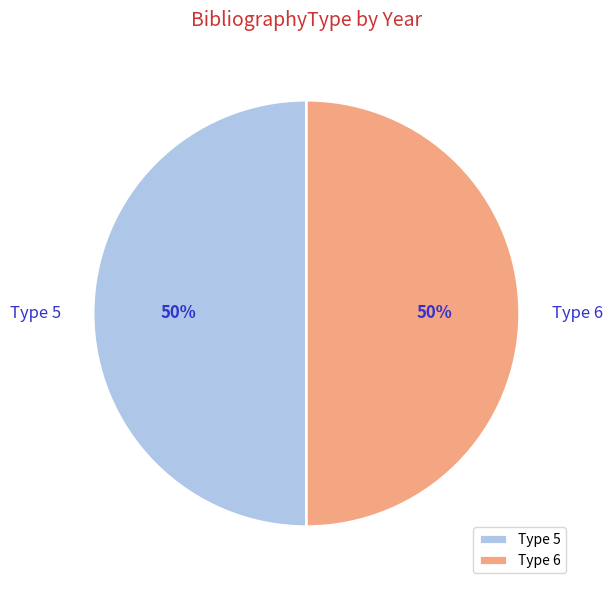

To the nearest percent, what is the combined percentage of Type 6 and Type 5?

100%